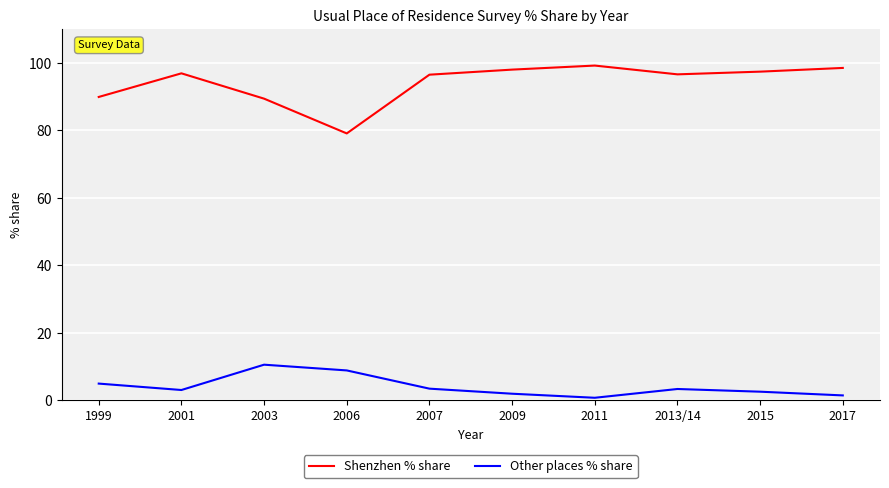

The Shenzhen % share series shows 44.2 at 2001. True or false?

False